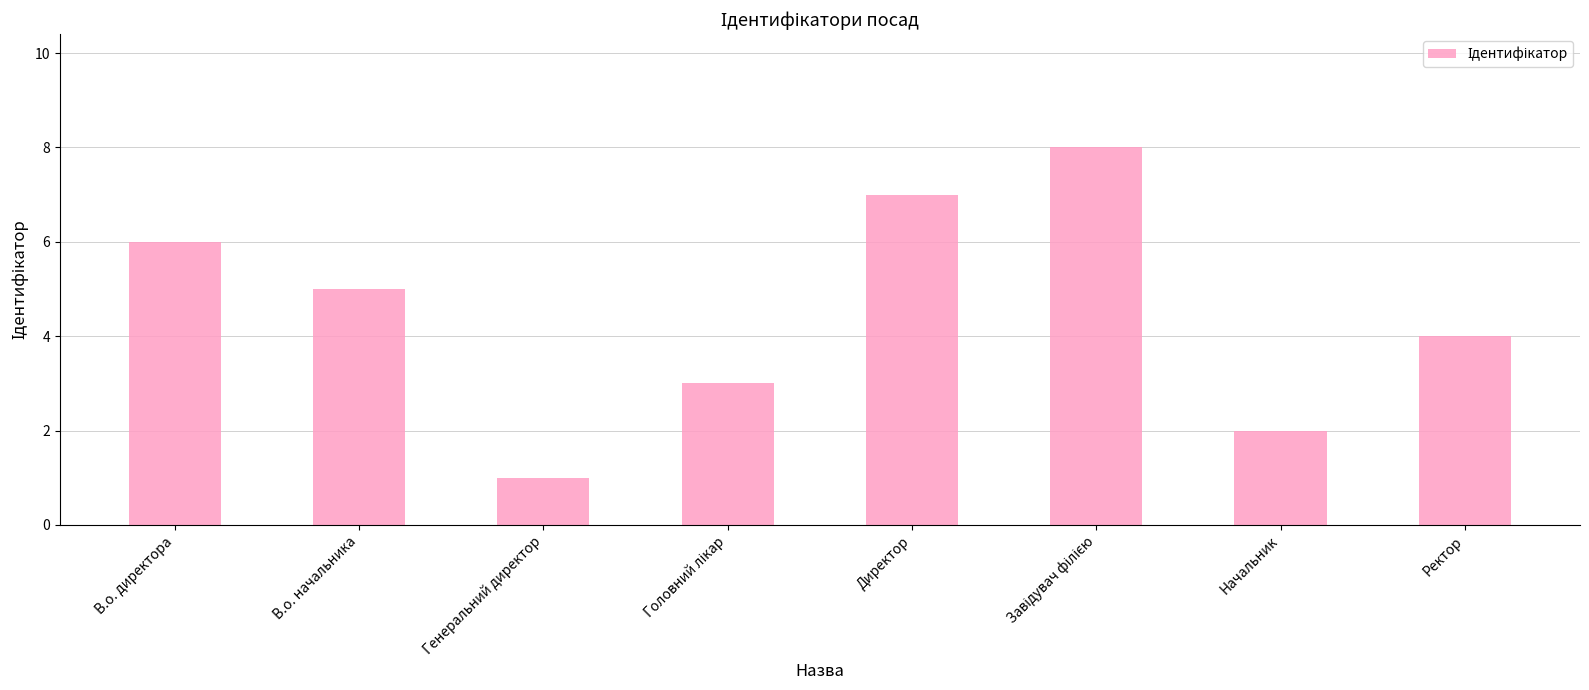

Where does the data first go above 5?

В.о. директора